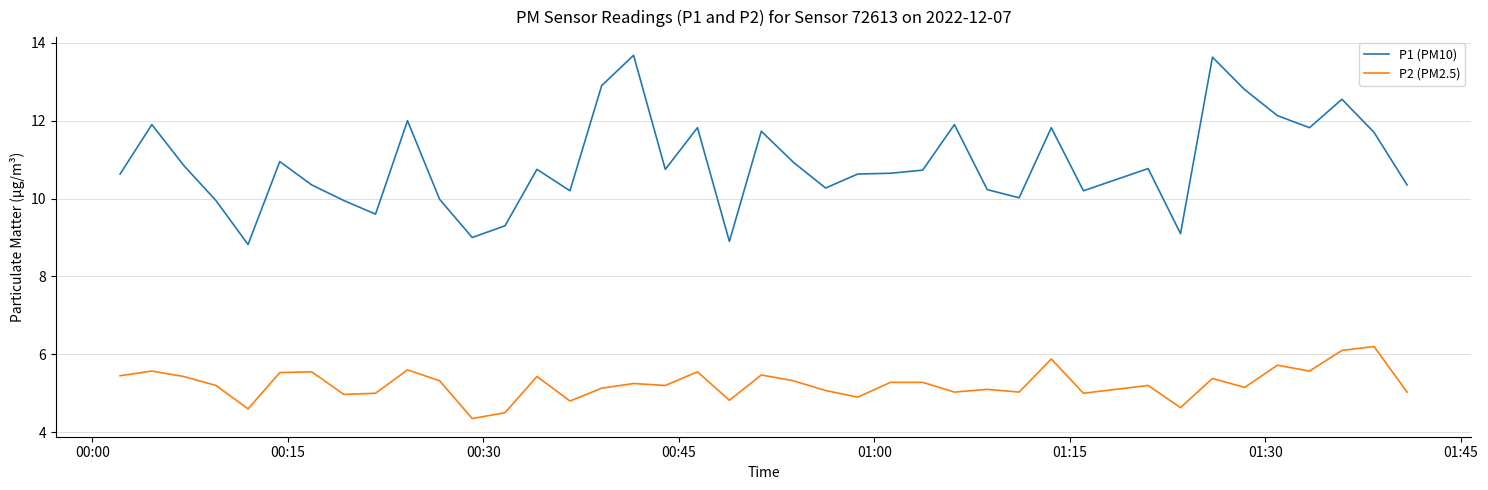

What is the sum of all P1 (PM10) values?

436.2